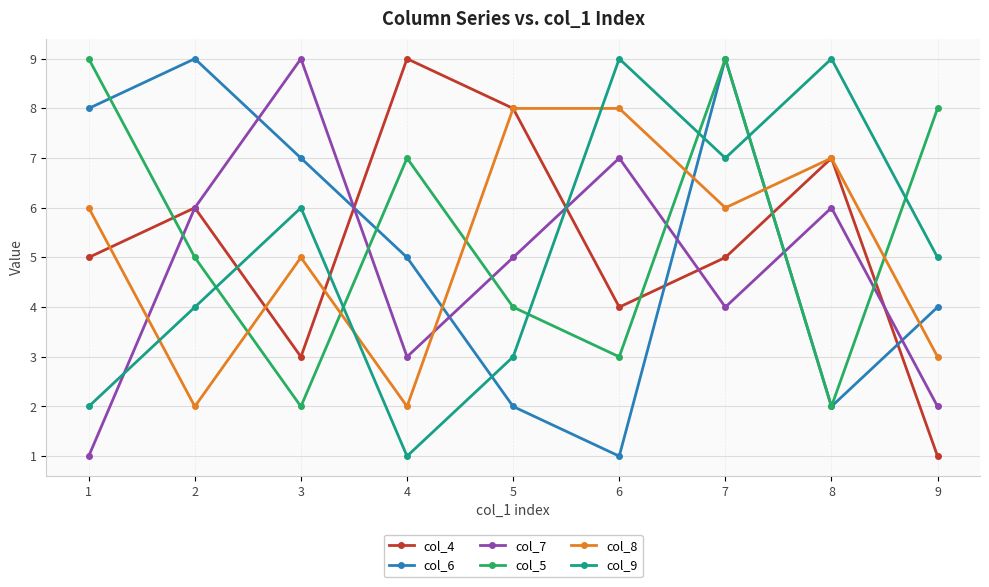

What is the average value of the col_6 series?

5